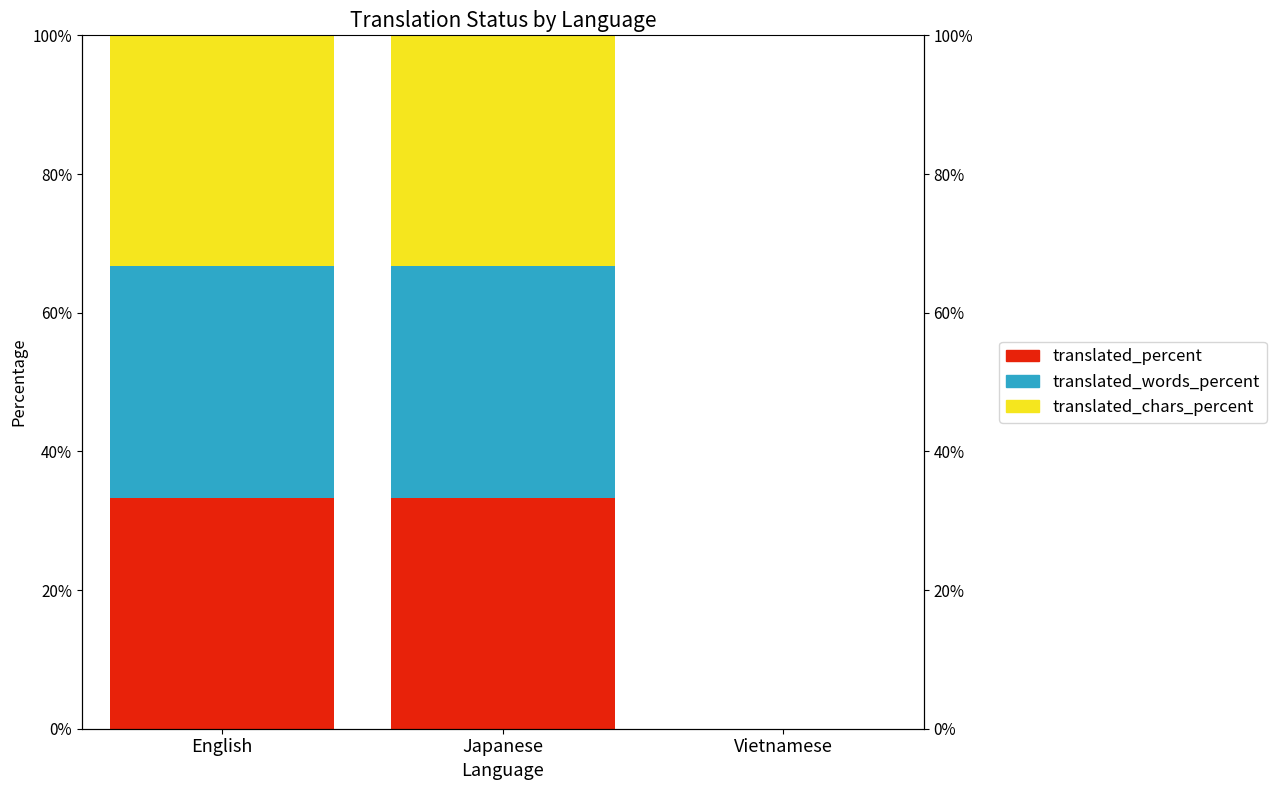

The translated_percent series shows 33.3 at Japanese. True or false?

True